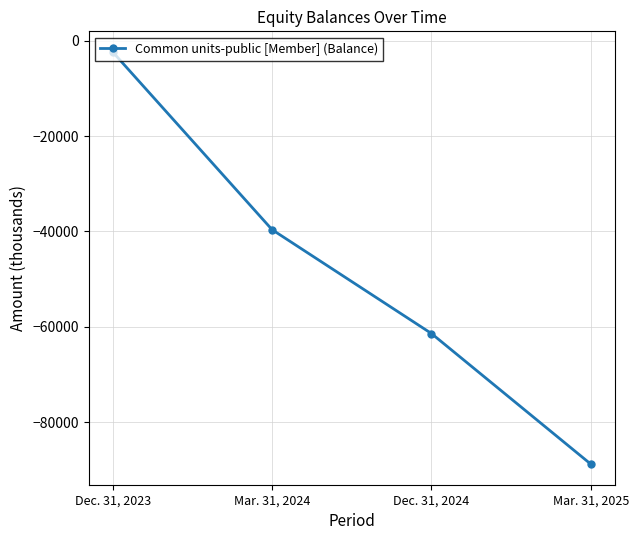

Which category has the highest value across all series?

Dec. 31, 2023